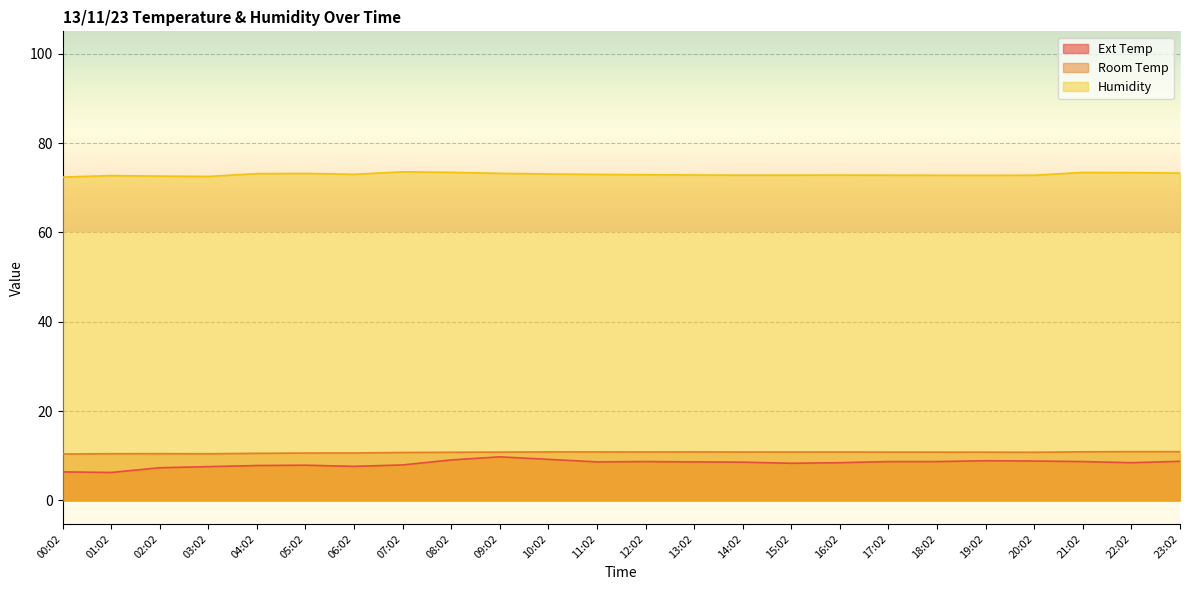

At how many categories does at least one series exceed 52?

24